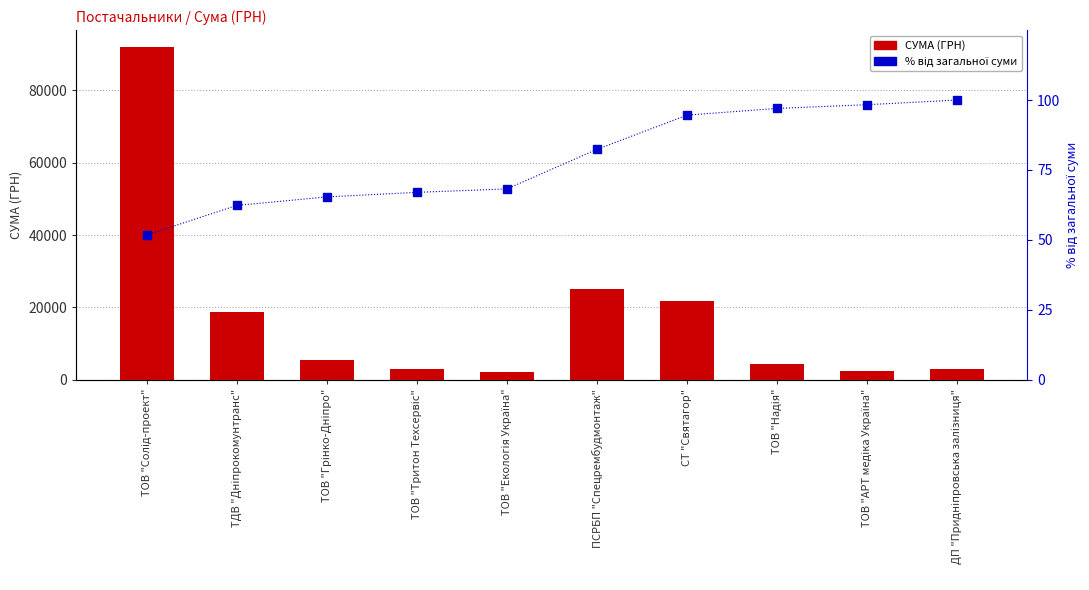

List the labels in order of % від загальної суми value, smallest first.

ТОВ "Солід-проект", ТДВ "Дніпрокомунтранс", ТОВ "Грінко-Дніпро", ТОВ "Тритон Техсервіс", ТОВ "Екологія Україна", ПСРБП "Спецрембудмонтаж", СТ "Святагор", ТОВ "Надія", ТОВ "АРТ медіка Україна", ДП "Придніпровська залізниця"